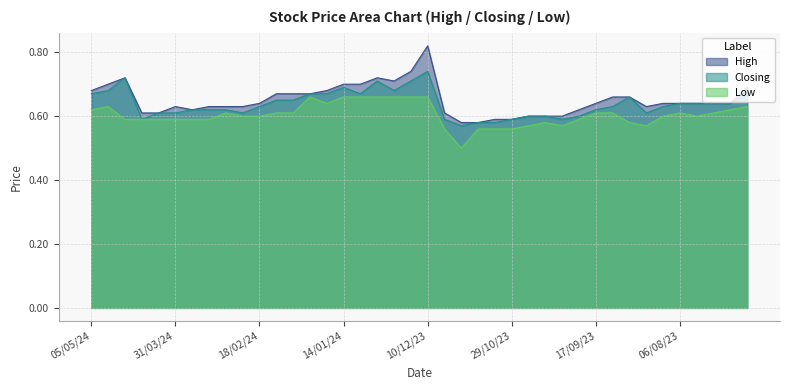

Reading left to right, transcribe all the data shown in this chart.

High: 0.7	0.7	0.7	0.6	0.6	0.6	0.6	0.6	0.6	0.6	0.6	0.7	0.7	0.7	0.7	0.7	0.7	0.7	0.7	0.7	0.8	0.6	0.6	0.6	0.6	0.6	0.6	0.6	0.6	0.6	0.6	0.7	0.7	0.6	0.6	0.6	0.6	0.6	0.6	0.7
Closing: 0.7	0.7	0.7	0.6	0.6	0.6	0.6	0.6	0.6	0.6	0.6	0.7	0.7	0.7	0.7	0.7	0.7	0.7	0.7	0.7	0.7	0.6	0.6	0.6	0.6	0.6	0.6	0.6	0.6	0.6	0.6	0.6	0.7	0.6	0.6	0.6	0.6	0.6	0.6	0.7
Low: 0.6	0.6	0.6	0.6	0.6	0.6	0.6	0.6	0.6	0.6	0.6	0.6	0.6	0.7	0.6	0.7	0.7	0.7	0.7	0.7	0.7	0.6	0.5	0.6	0.6	0.6	0.6	0.6	0.6	0.6	0.6	0.6	0.6	0.6	0.6	0.6	0.6	0.6	0.6	0.6